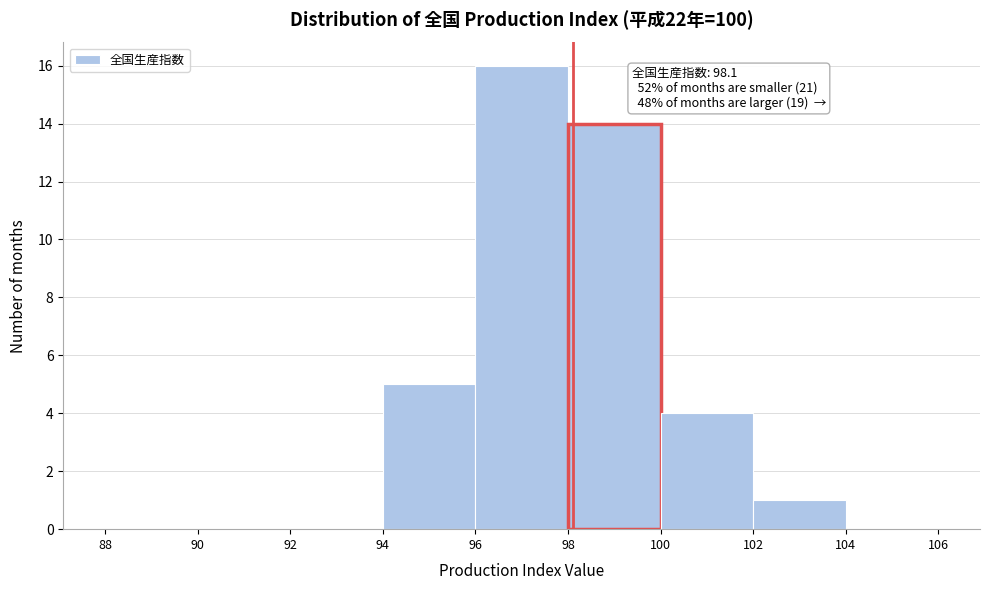

Which range on the x-axis has the tallest bar?

96 to 98